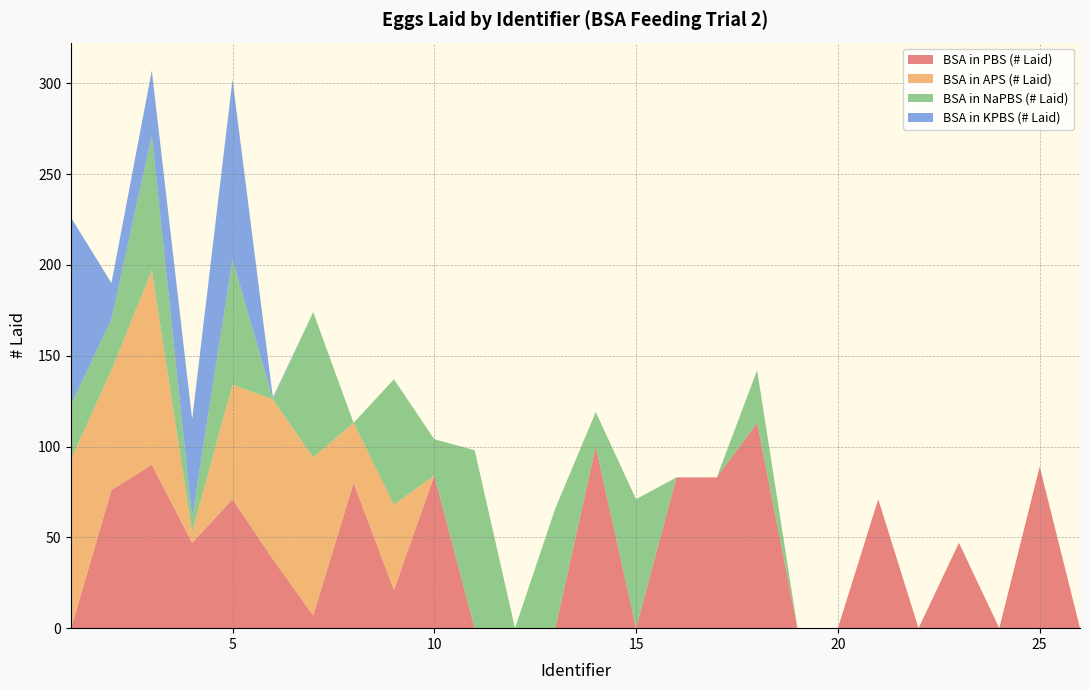

Reading left to right, transcribe all the data shown in this chart.

BSA in PBS (# Laid): 0	76	90	47	71	38	7	80	21	84	0	0	0	100	0	83	83	113	0	0	71	0	47	0	89	0
BSA in APS (# Laid): 93	66	107	6	63	88	87	33	47	0	0	0	0	0	0	0	0	0	0	0	0	0	0	0	0	0
BSA in NaPBS (# Laid): 30	28	74	8	69	0	80	0	69	20	98	0	66	19	71	0	0	29	0	0	0	0	0	0	0	0
BSA in KPBS (# Laid): 103	20	36	54	99	1	0	0	0	0	0	0	0	0	0	0	0	0	0	0	0	0	0	0	0	0